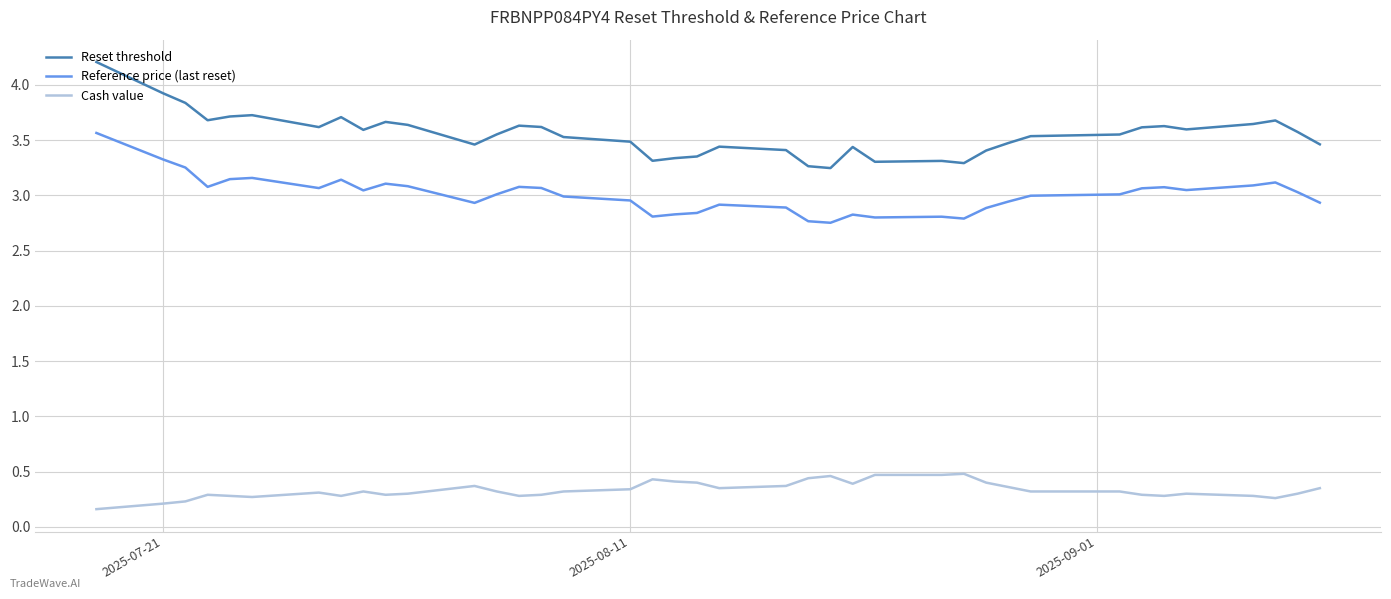

True or false: Cash value and Reference price (last reset) cross at least once.

False